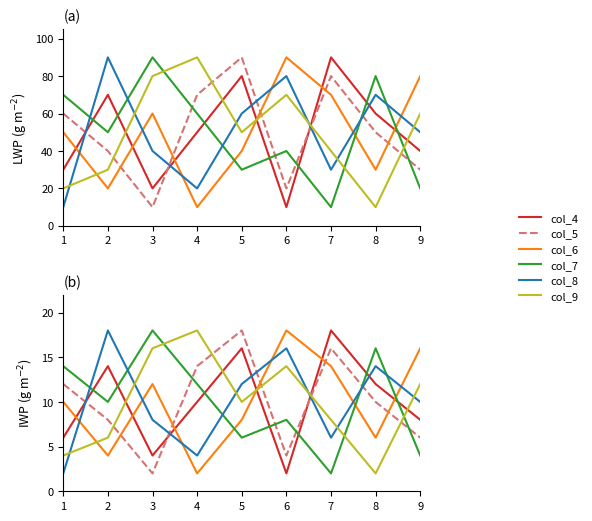

What is the average value of the col_6 series?

10